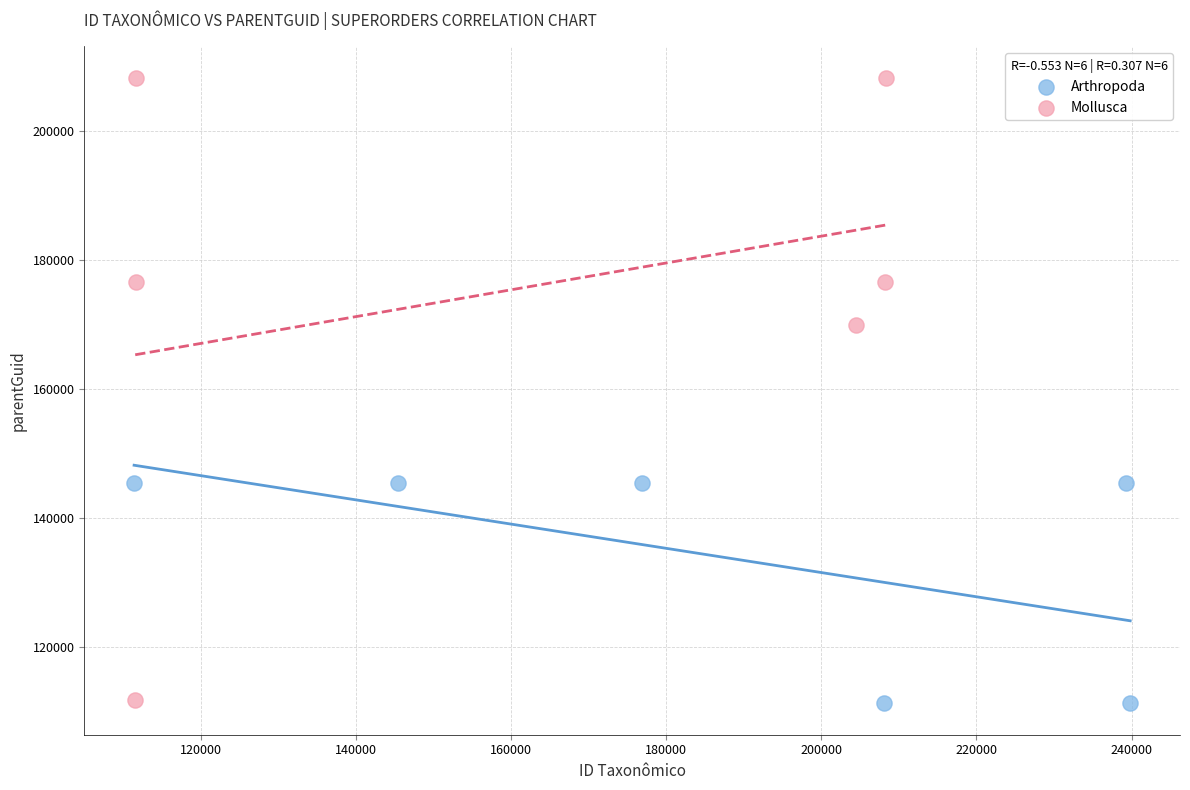

Which series has the widest spread of Y values?

Mollusca